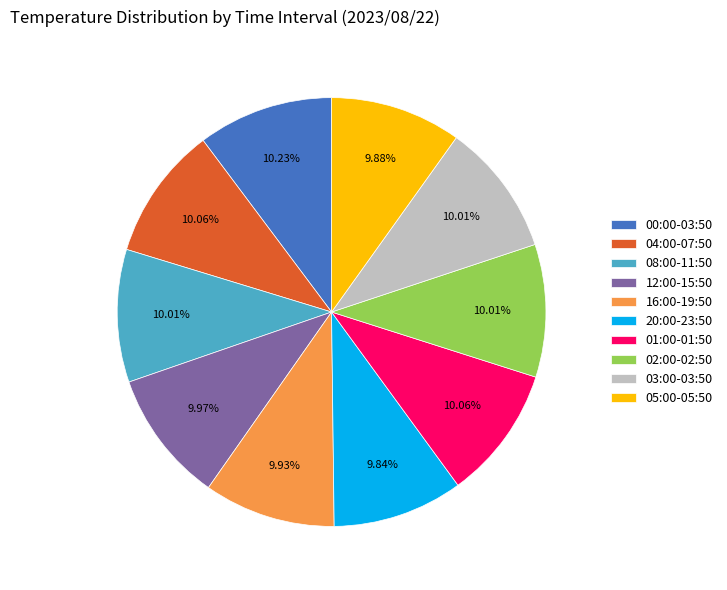

What is the total percentage of 05:00-05:50 and 00:00-03:50?

20.1%